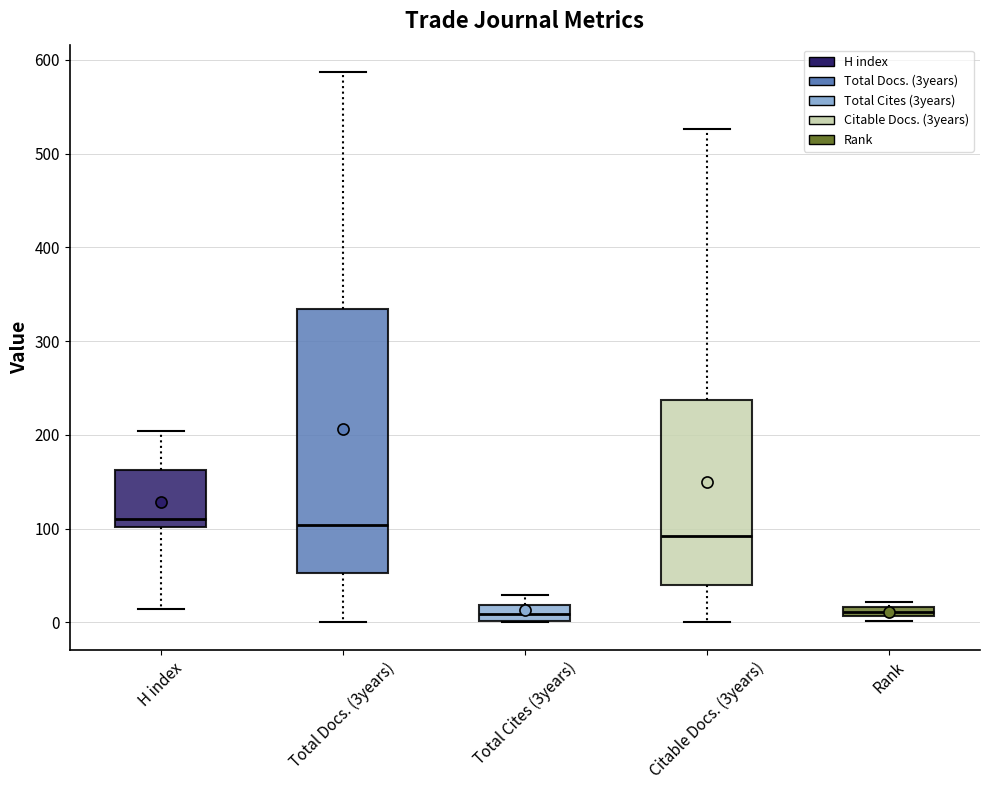

Where does the median line of the box for Citable Docs. (3years) sit on the y-axis? The values are not printed on the chart, so give them approximately, as read against the axis.

90